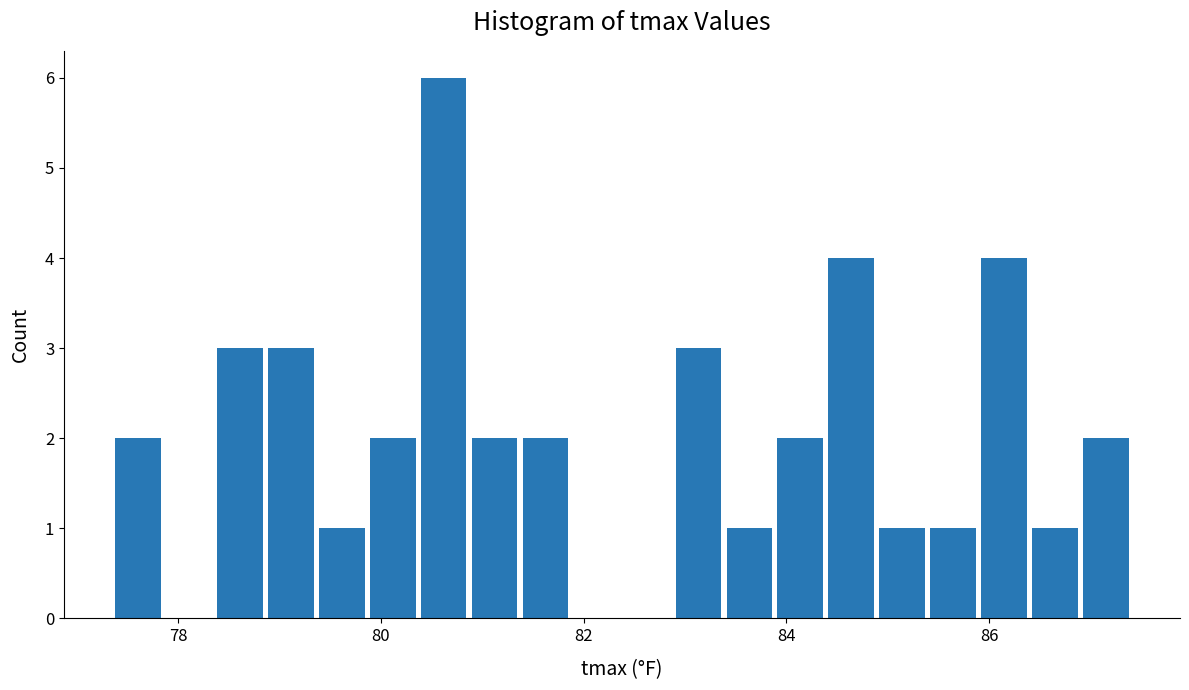

Around what value on the x-axis is the tallest bar? Give the approximate position of its centre, as read against the axis.

80.6